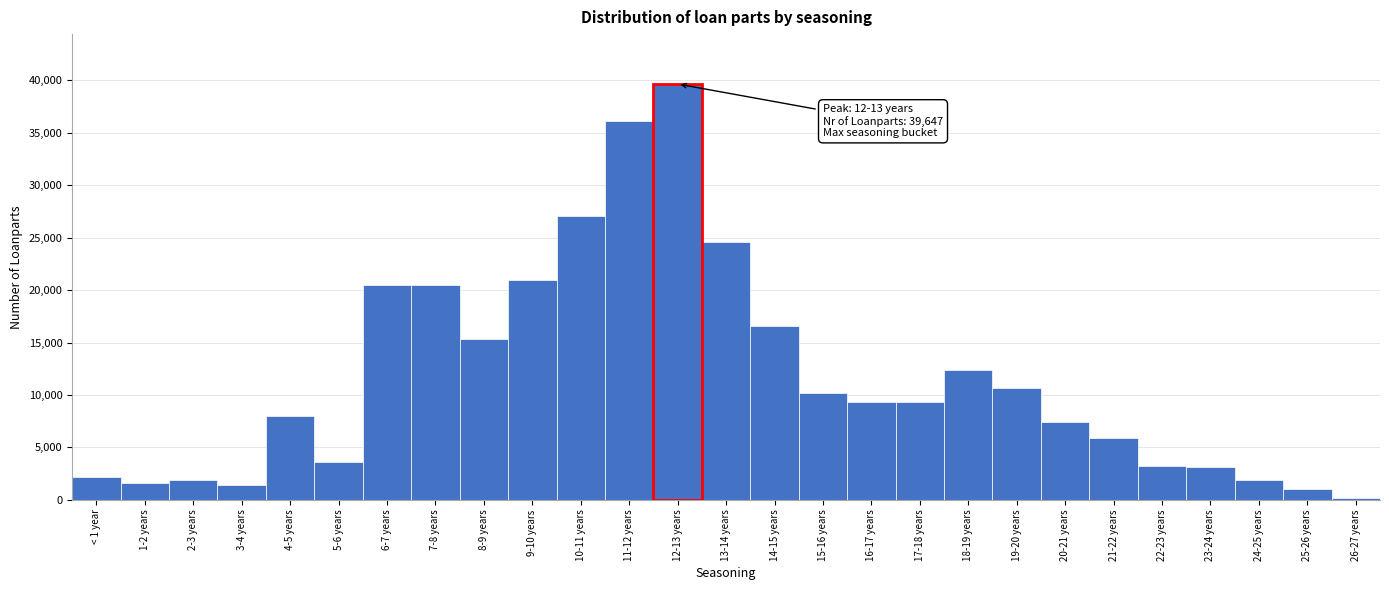

What is the sum of all values?

314628